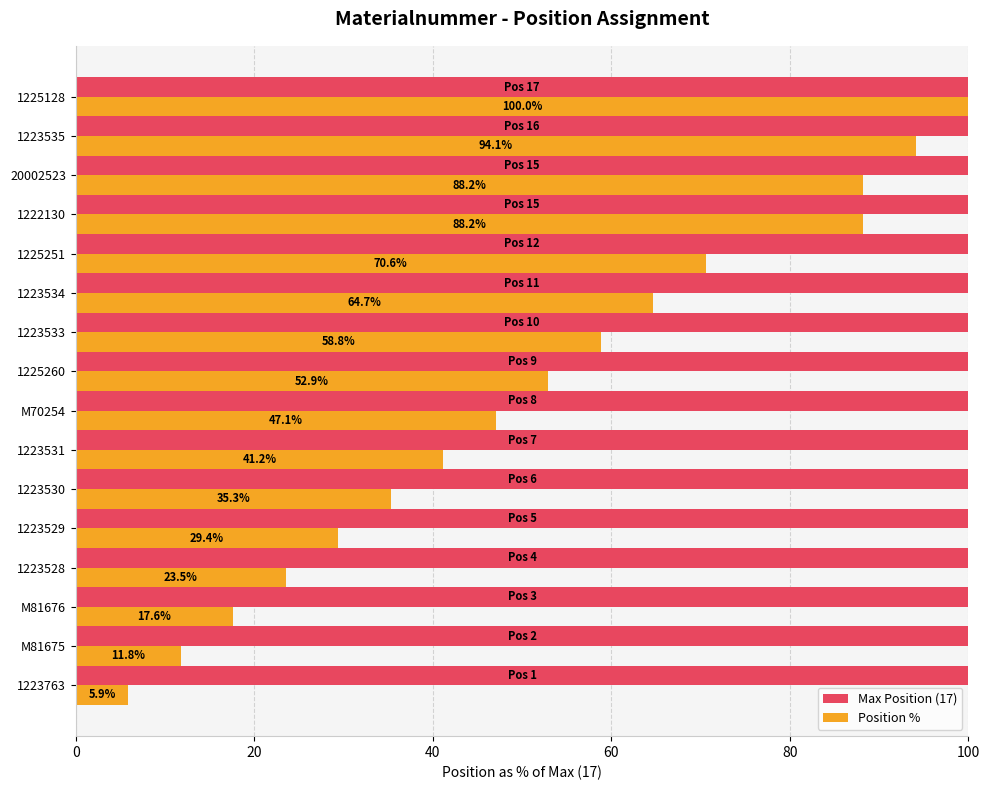

Rank the series by their average value, from highest to lowest.

Max Position (17), Position %